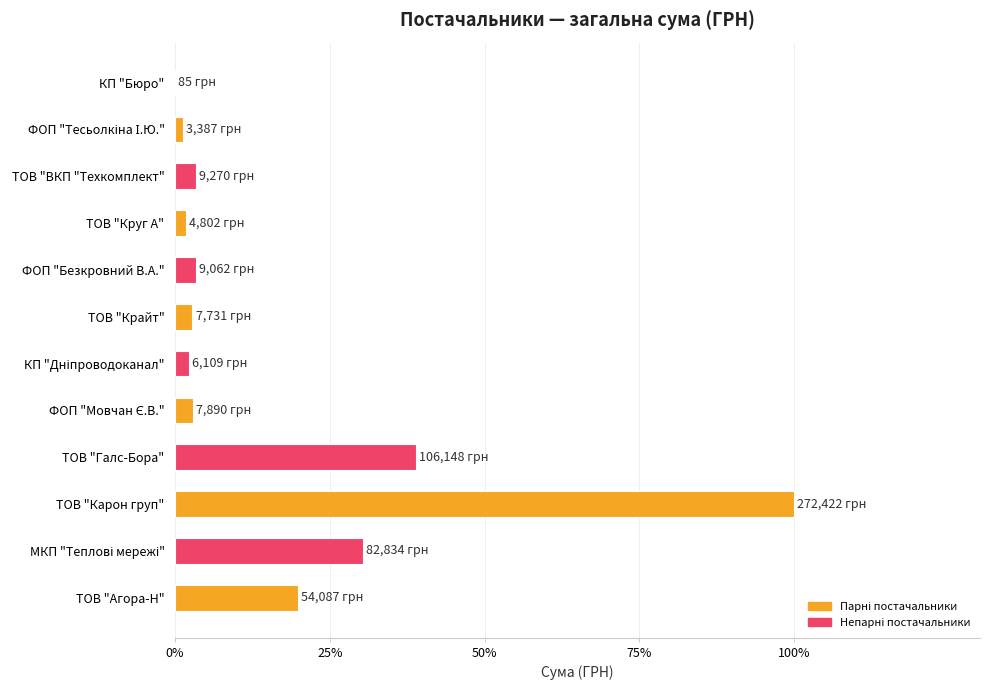

What is the greatest value displayed?

100.0